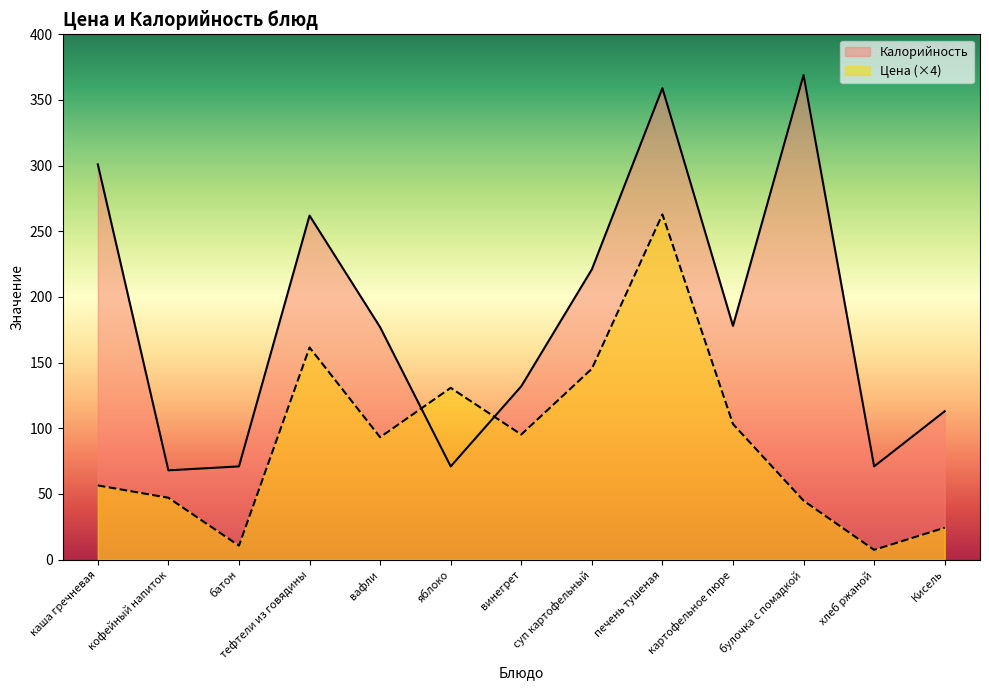

The Цена series shows 22.9 at булочка с помадкой. True or false?

False